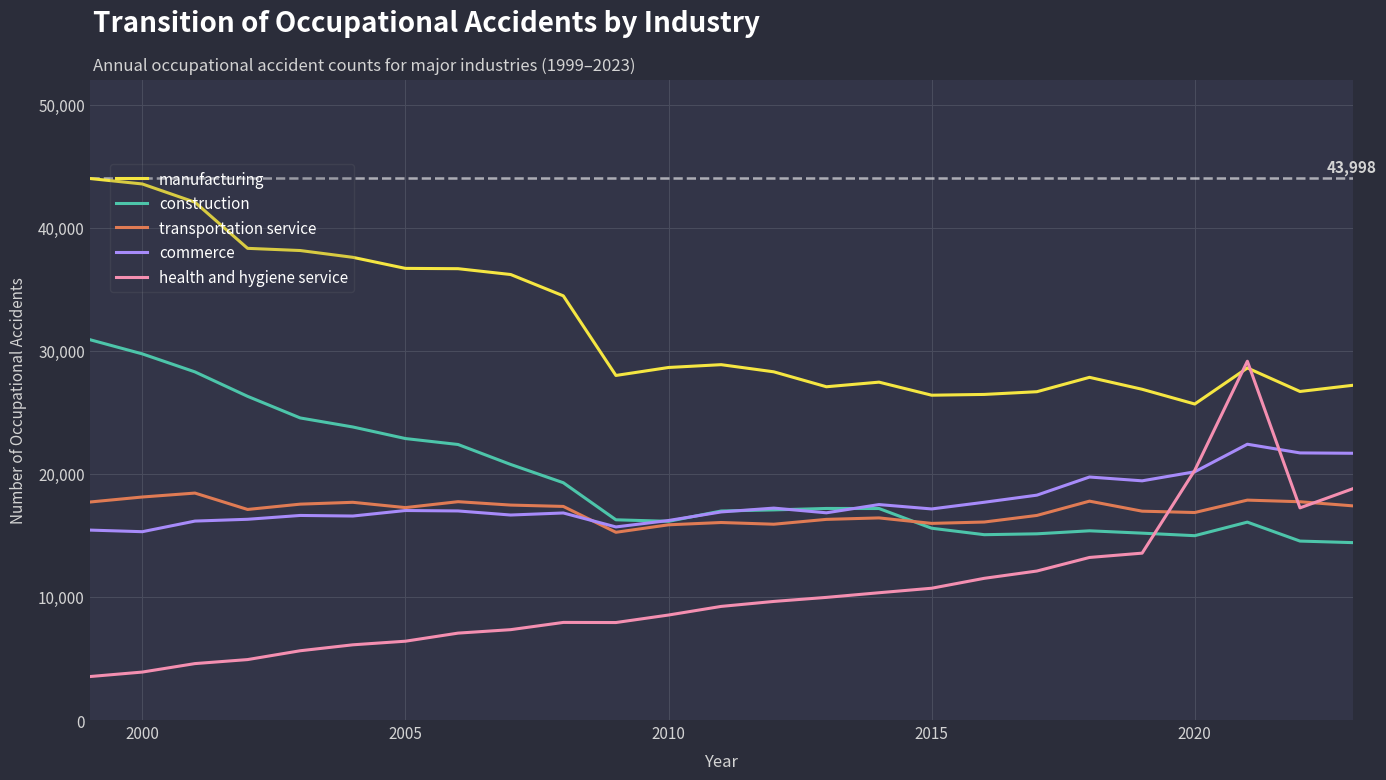

True or false: transportation service and manufacturing intersect in this chart.

False